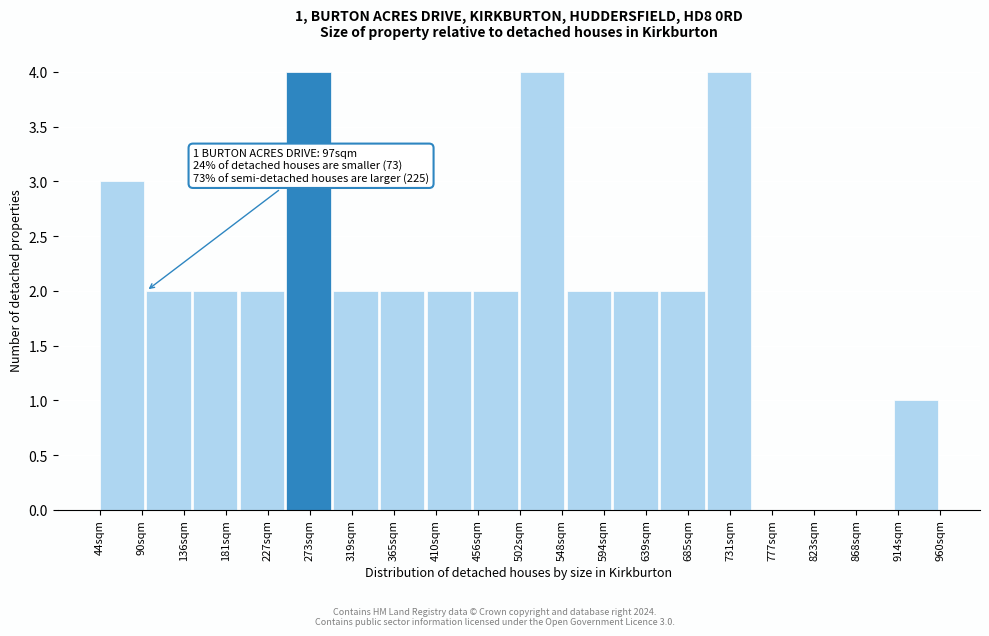

Reading right to left, extract all data points from this chart.

914sqm=1	868sqm=0	823sqm=0	777sqm=0	731sqm=4	685sqm=2	639sqm=2	594sqm=2	548sqm=4	456sqm=2	410sqm=2	365sqm=2	319sqm=2	273sqm=4	227sqm=2	181sqm=2	136sqm=2	90sqm=3